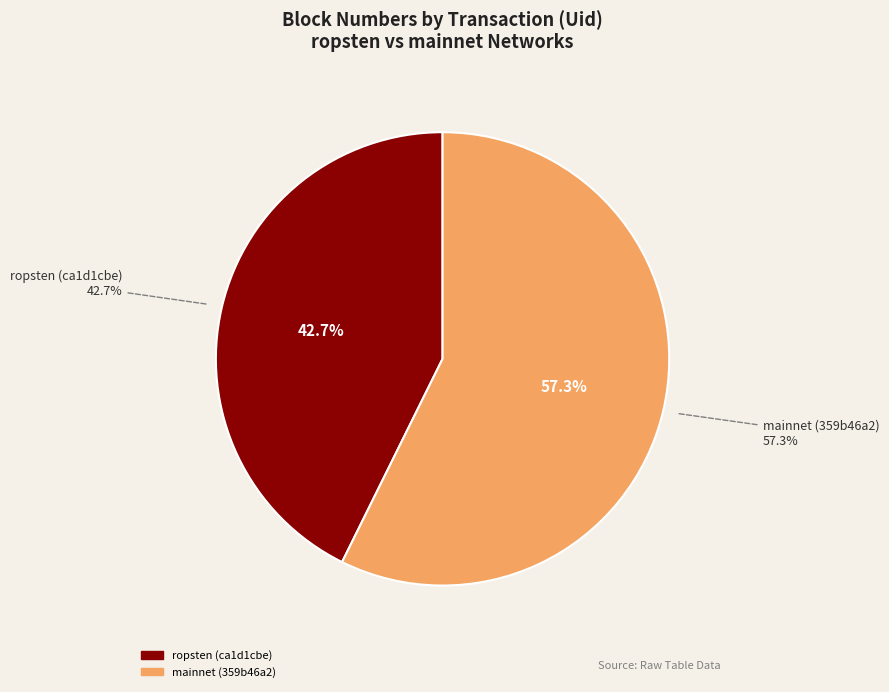

Which slice is the smallest?

ca1d1cbe-e873-11e9-8dd1-d60cfe4a1df9